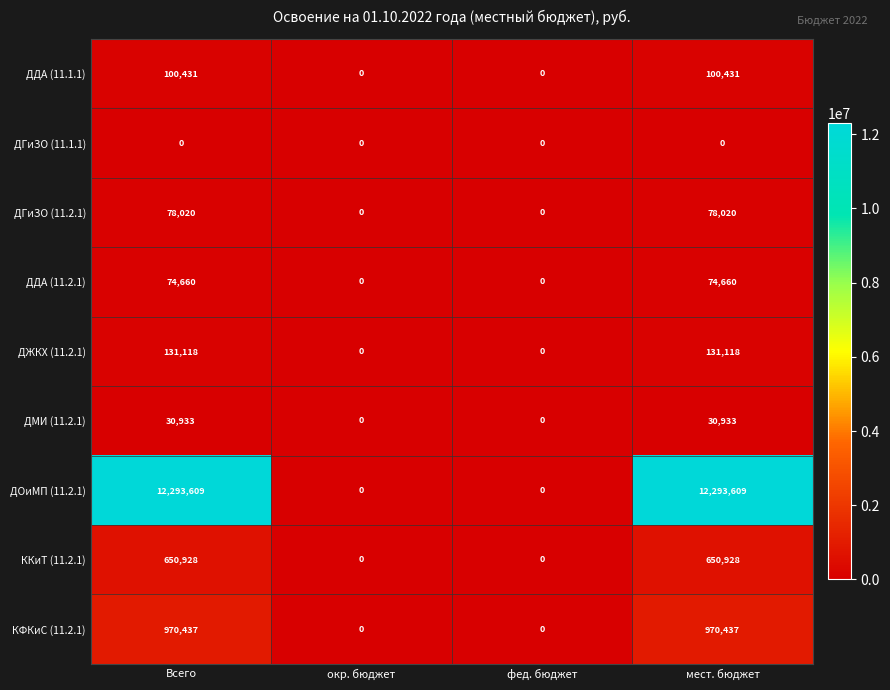

Which series has the largest total across all categories?

ДОиМП (11.2.1)